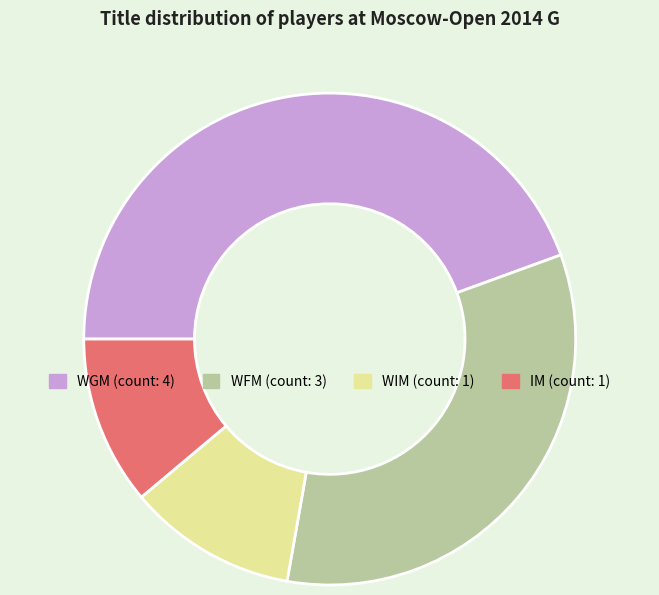

Does IM account for over 50% of the chart?

No